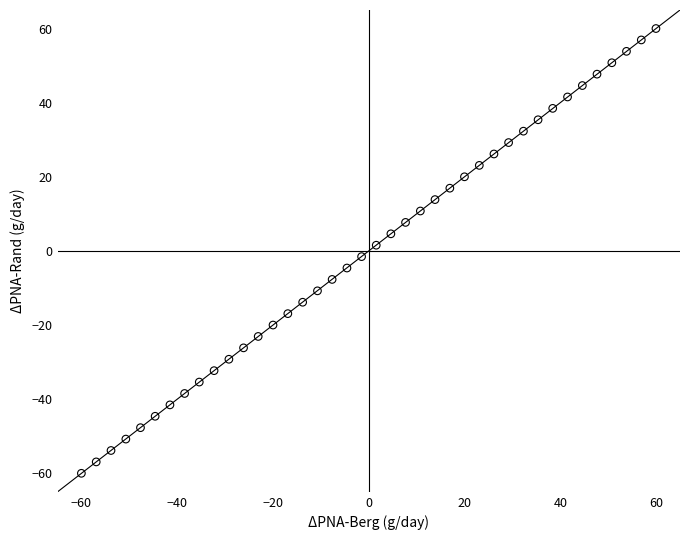

What is the range of X values (max minus min)?

120.0